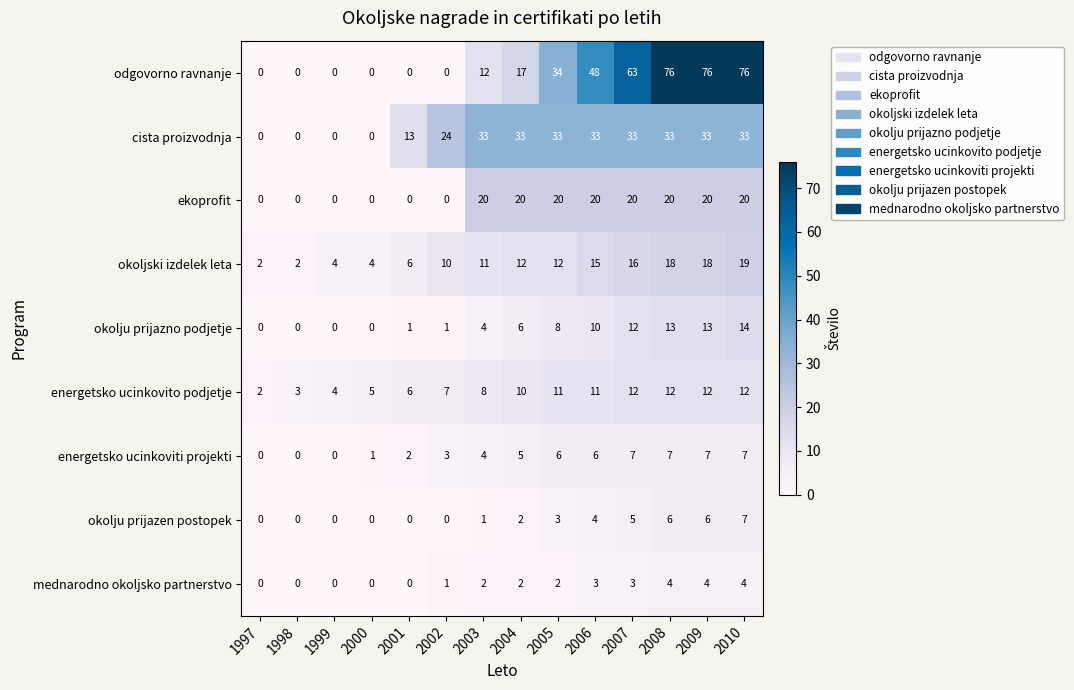

Which series changed the most between 1999 and 2007?

odgovorno ravnanje